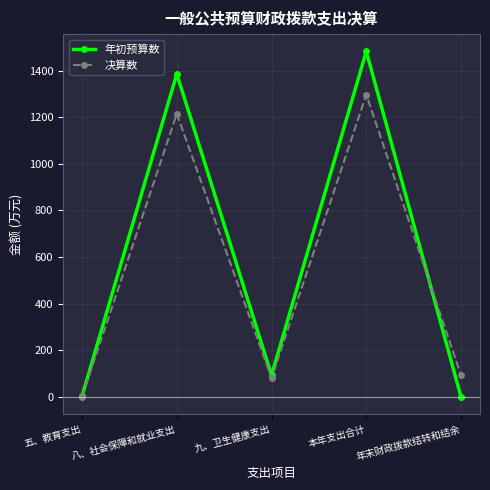

How many data points in 决算数 are above 92?

3